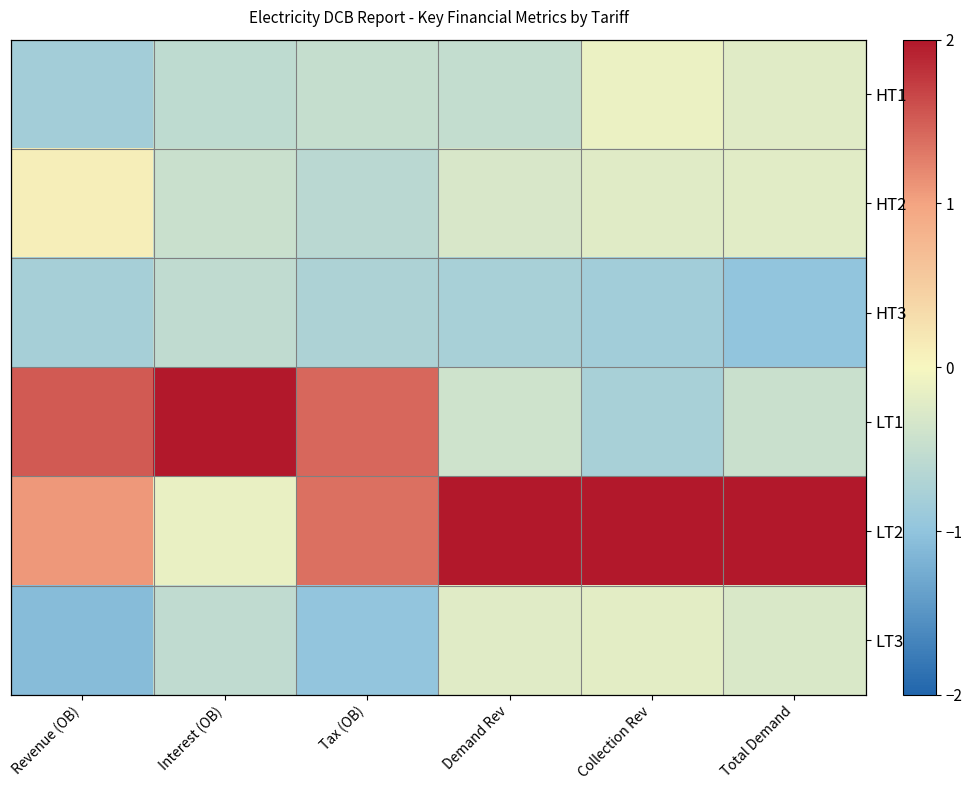

The value of HT3 at Collection Rev is -0.8. True or false?

True